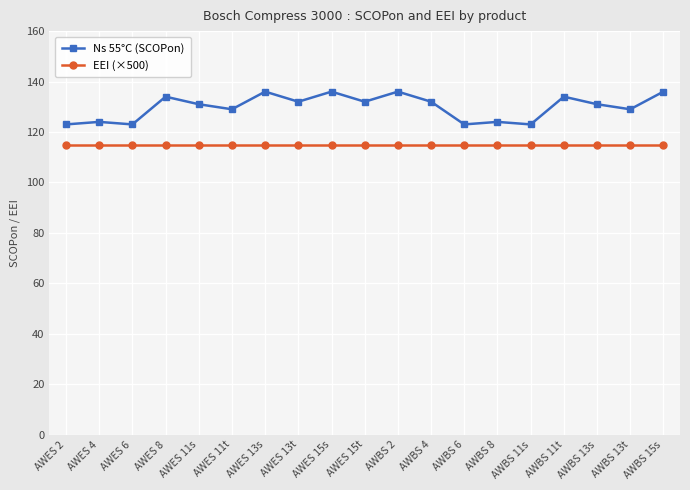

Does the chart have visible grid lines?

Yes